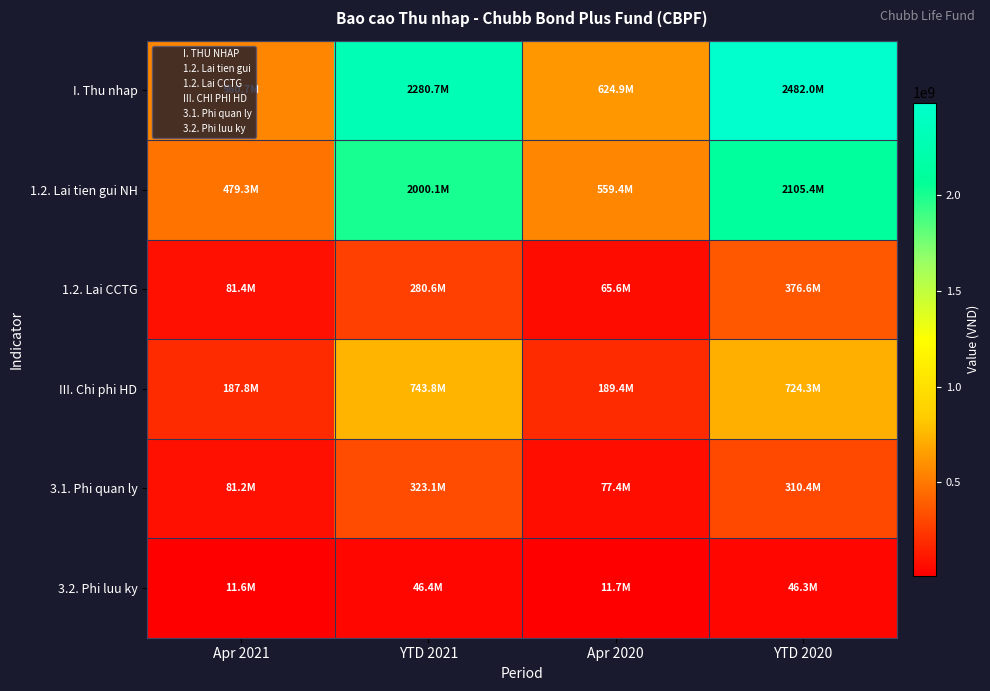

Count the number of data series in this chart.

6